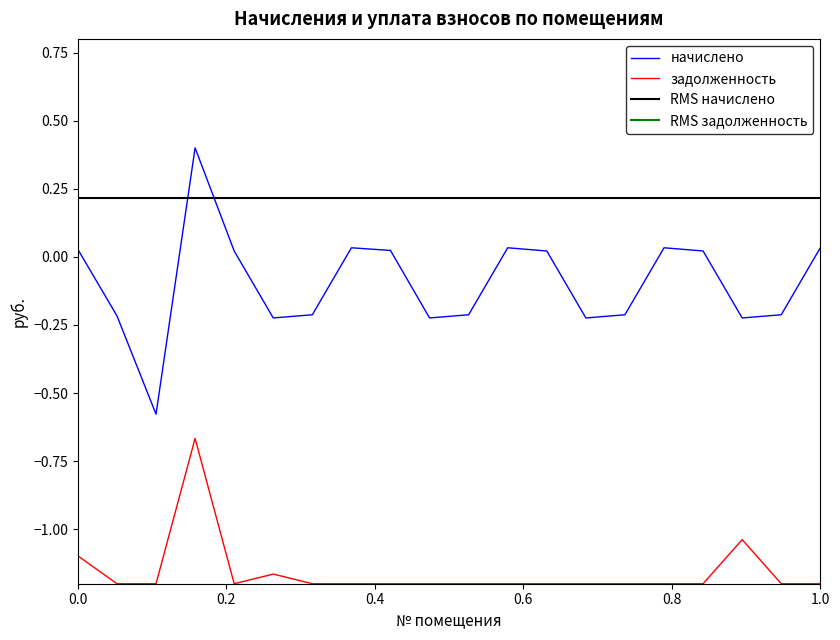

True or false: начислено and задолженность intersect in this chart.

False